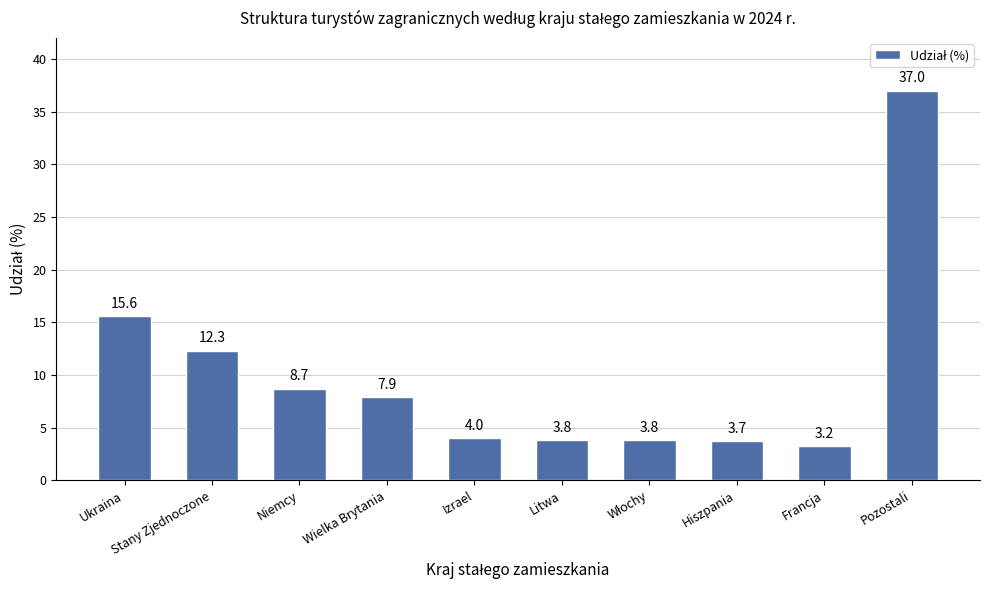

What is the sum of the values at Niemcy and Stany Zjednoczone?

21.0